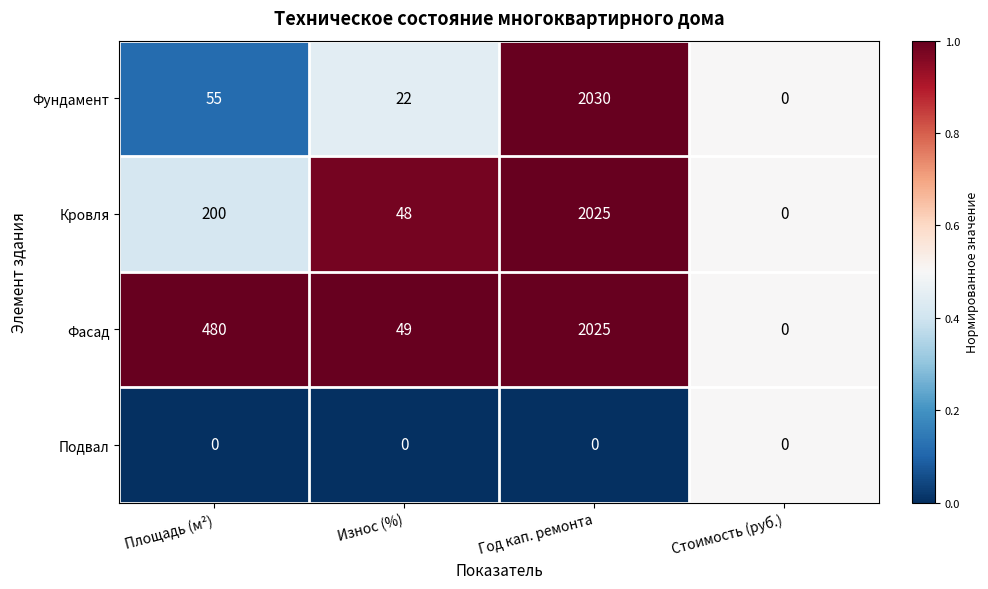

Is it true that Фасад equals 1026 at Стоимость (руб.)?

False